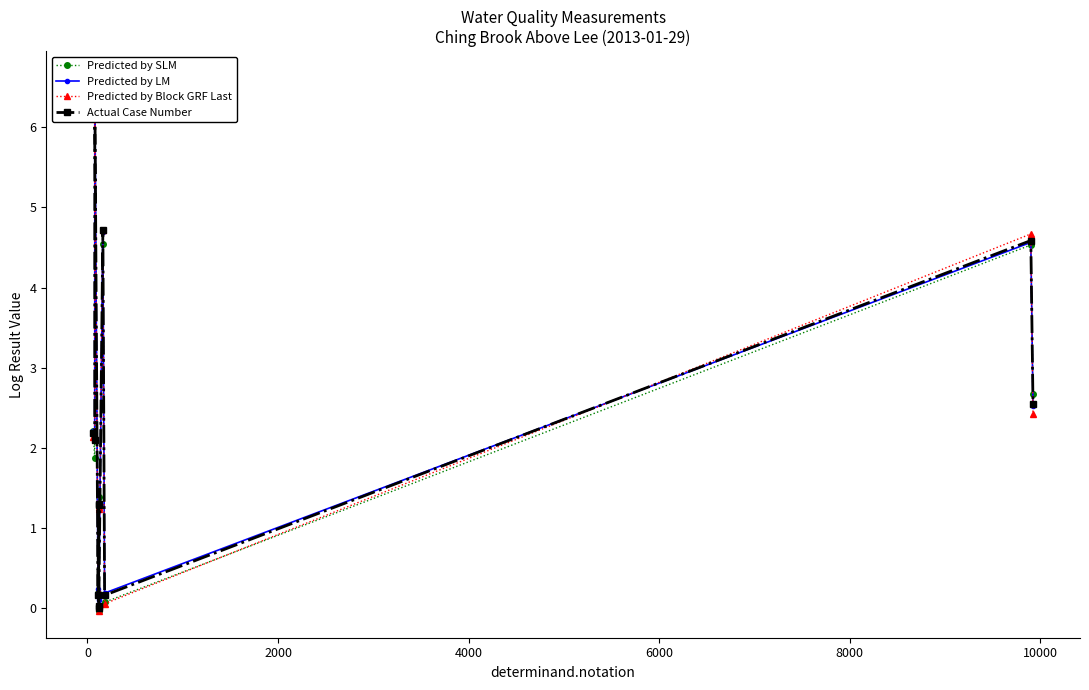

True or false: Predicted by Block GRF Last has more than 2 interior local peaks.

True